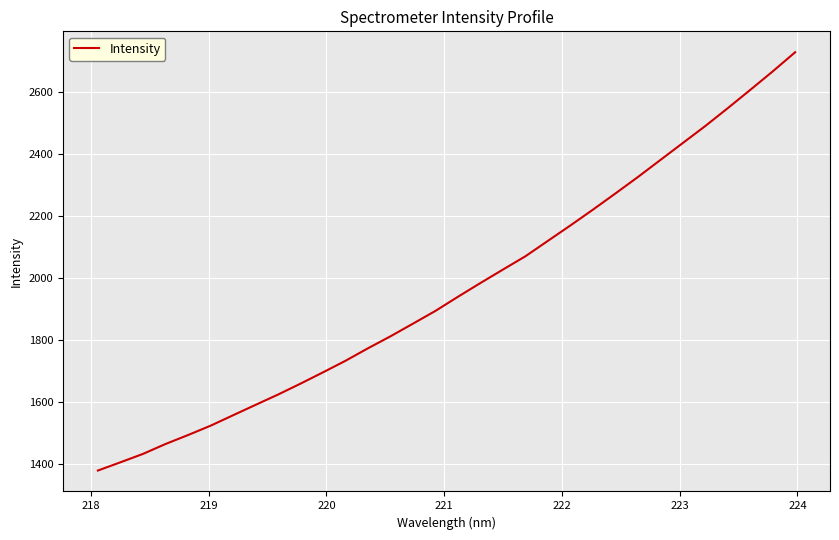

What is the minimum value shown in the chart?

1379.6